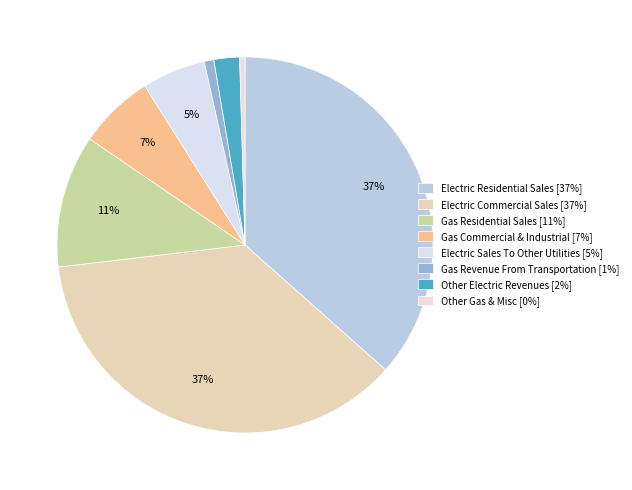

To the nearest percent, what is the average slice percentage?

13%